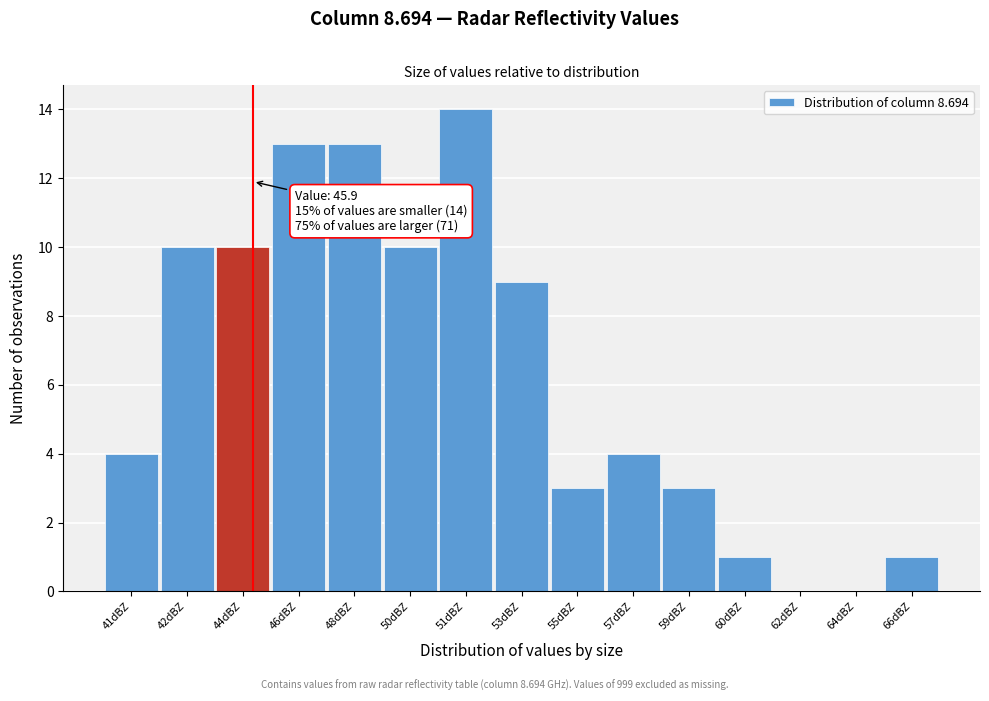

Reading left to right, transcribe all the data shown in this chart.

41dBZ=4	42dBZ=10	44dBZ=10	46dBZ=13	48dBZ=13	50dBZ=10	51dBZ=14	53dBZ=9	55dBZ=3	57dBZ=4	59dBZ=3	60dBZ=1	62dBZ=0	64dBZ=0	66dBZ=1